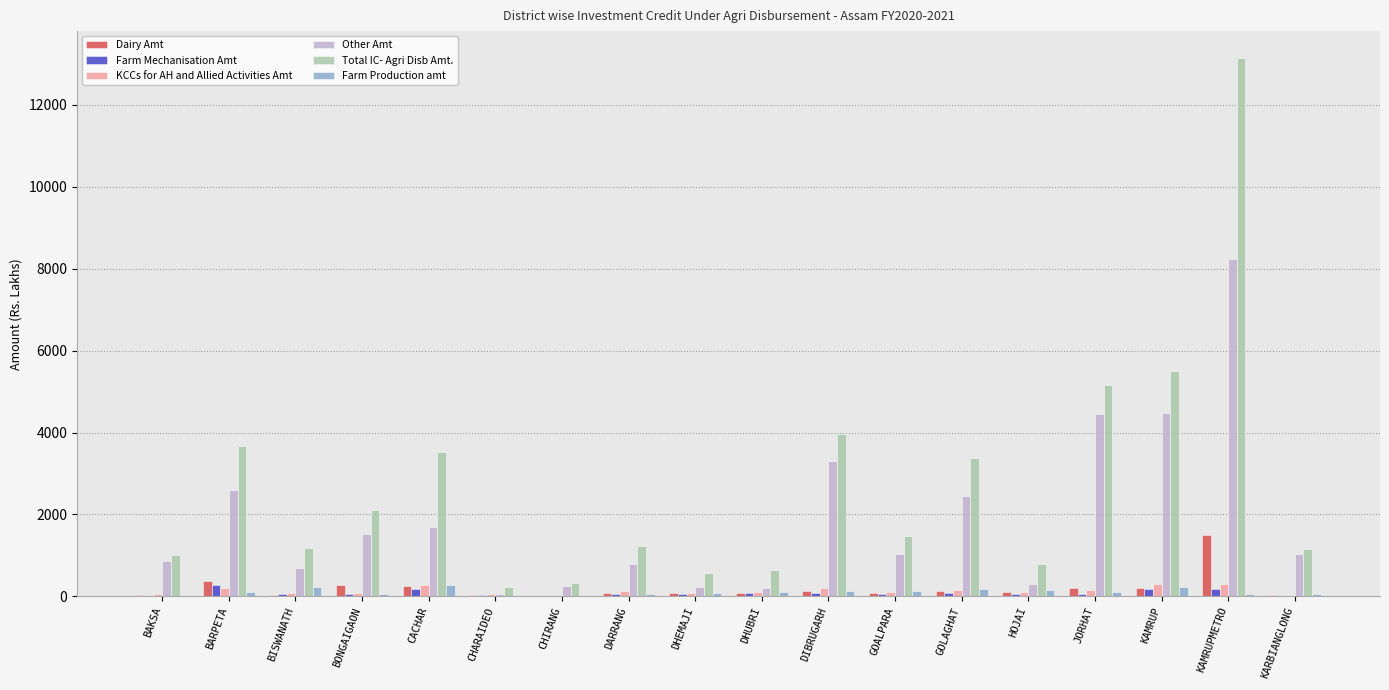

What is the total value across all series at BARPETA?

7233.2